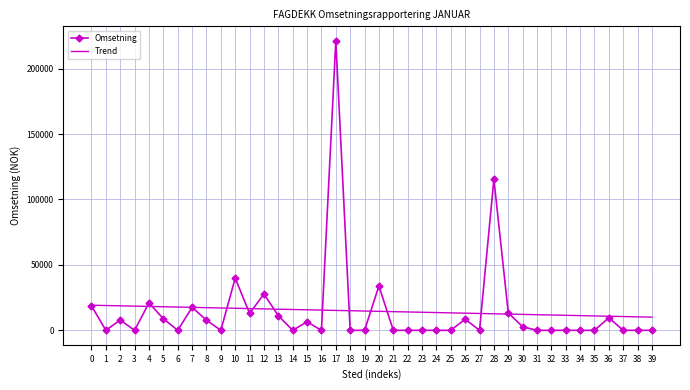

What is the spread (max minus min) of values at 9?

17074.0